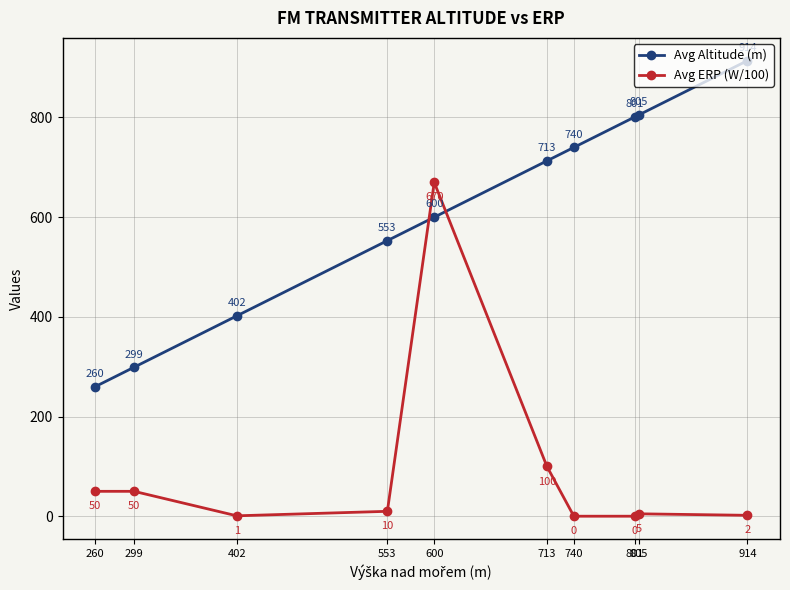

What is the sum of all Avg Altitude (m) values?

6087.0